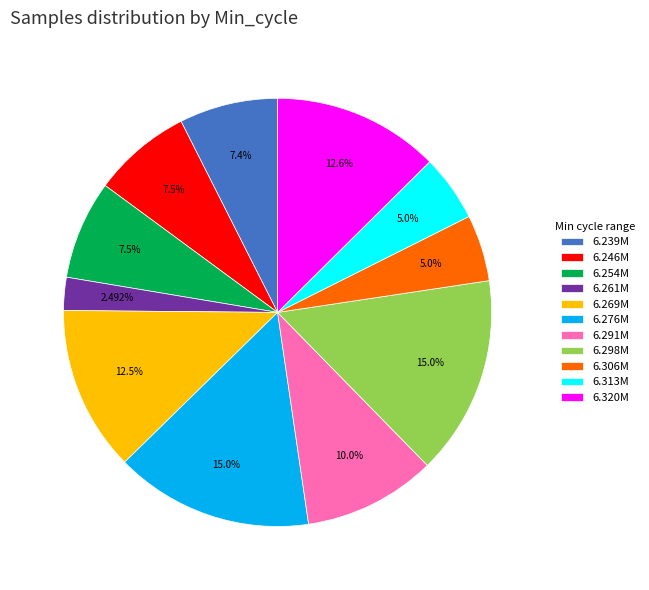

Does any single category account for the majority?

No